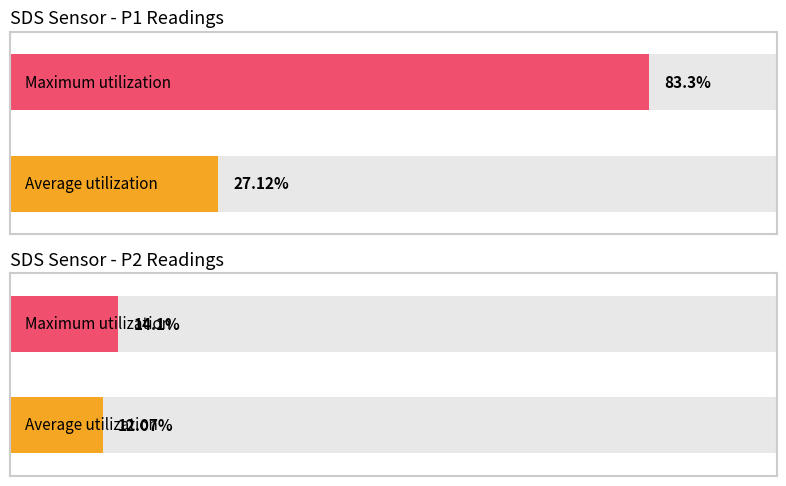

Rank the series by their maximum value, from lowest to highest.

SDS_P2, SDS_P1